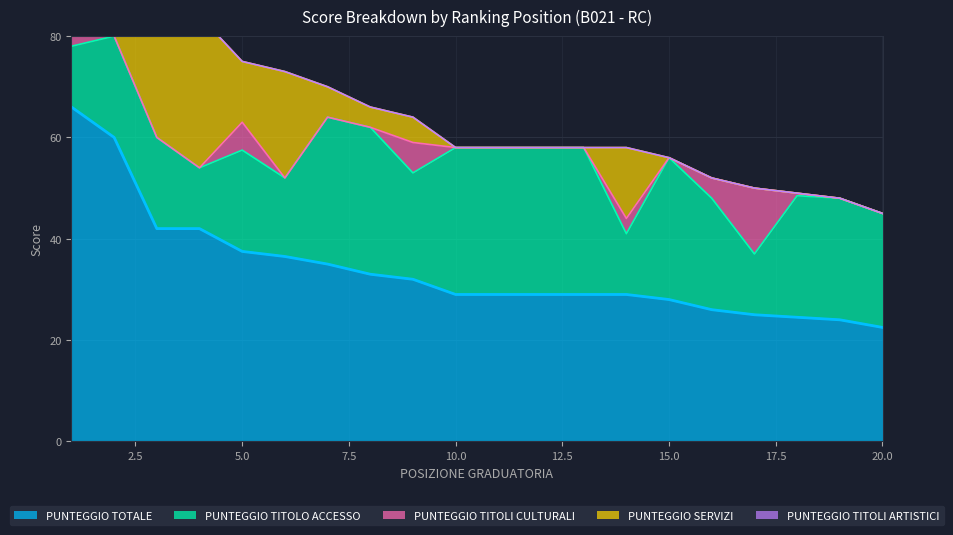

Where is the first local maximum for PUNTEGGIO SERVIZI?

4